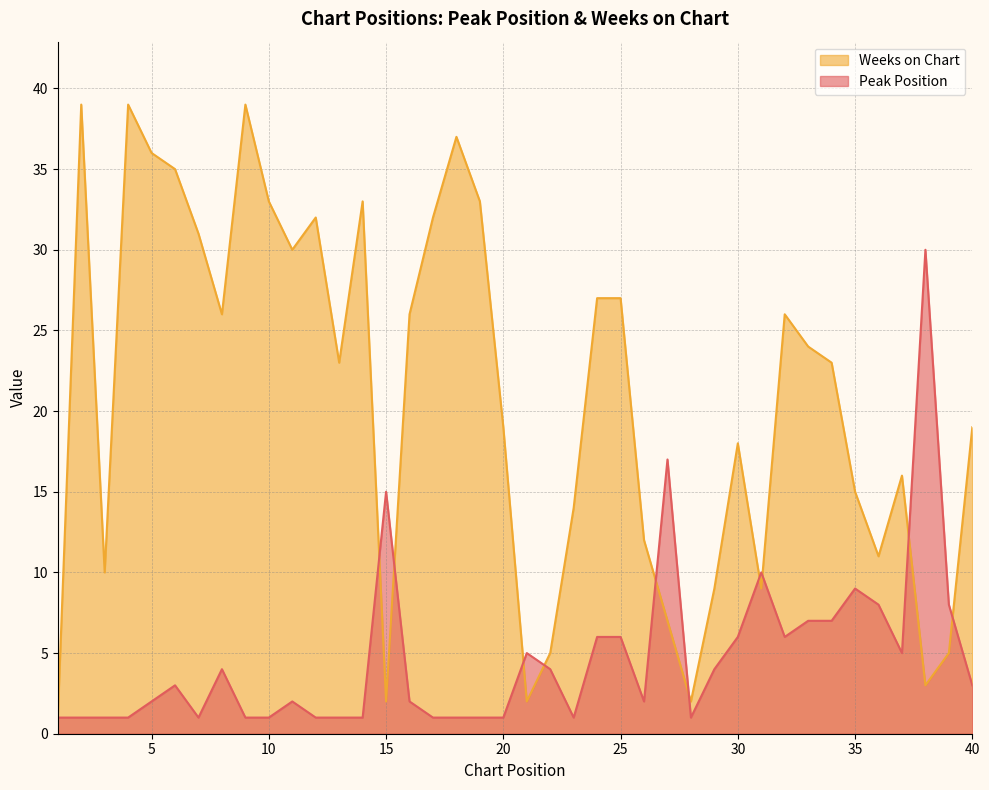

True or false: Peak Position has a value of 1 at 13.

False